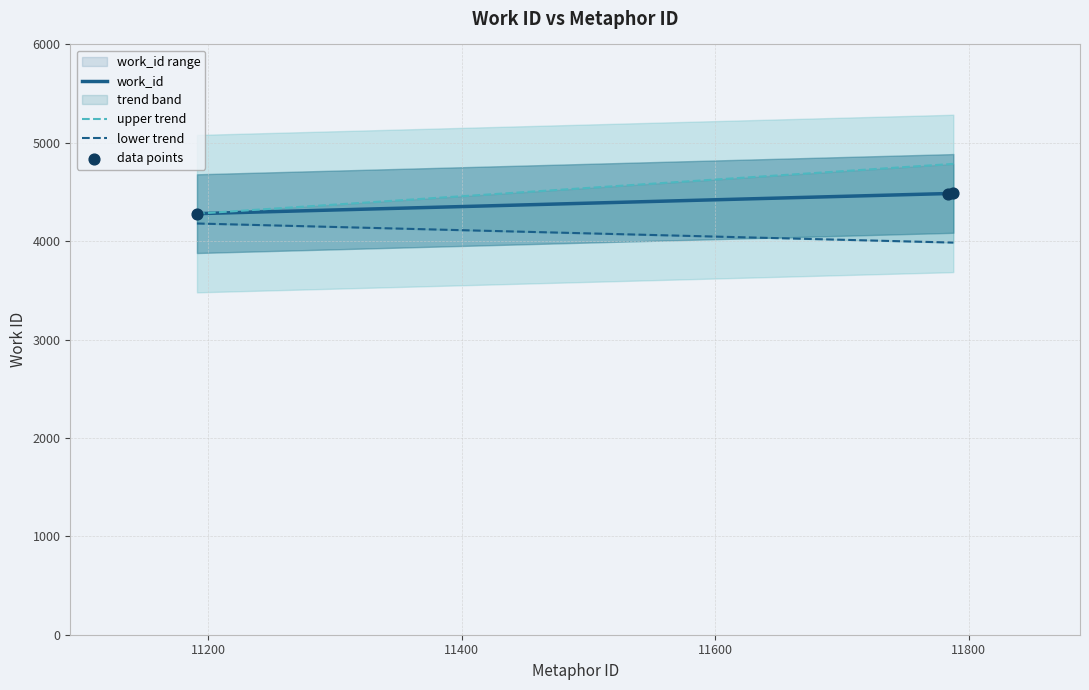

Between 11788 and 11784, which is larger?

11788